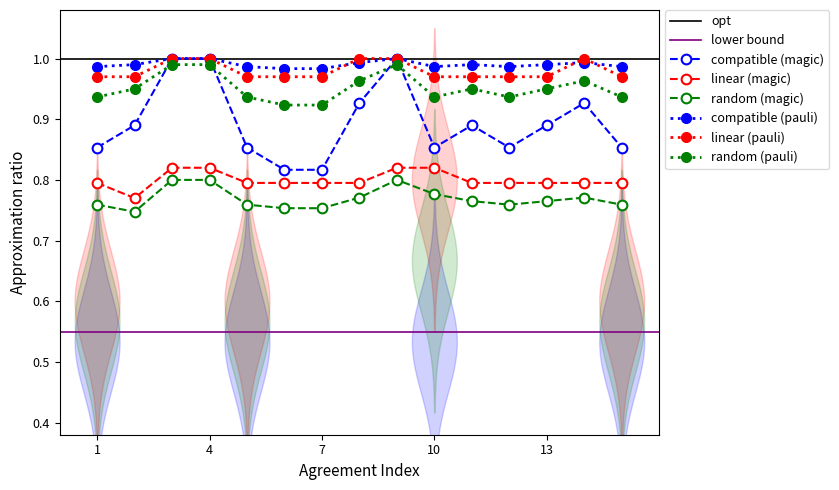

True or false: compatible (pauli) and linear (magic) intersect in this chart.

False